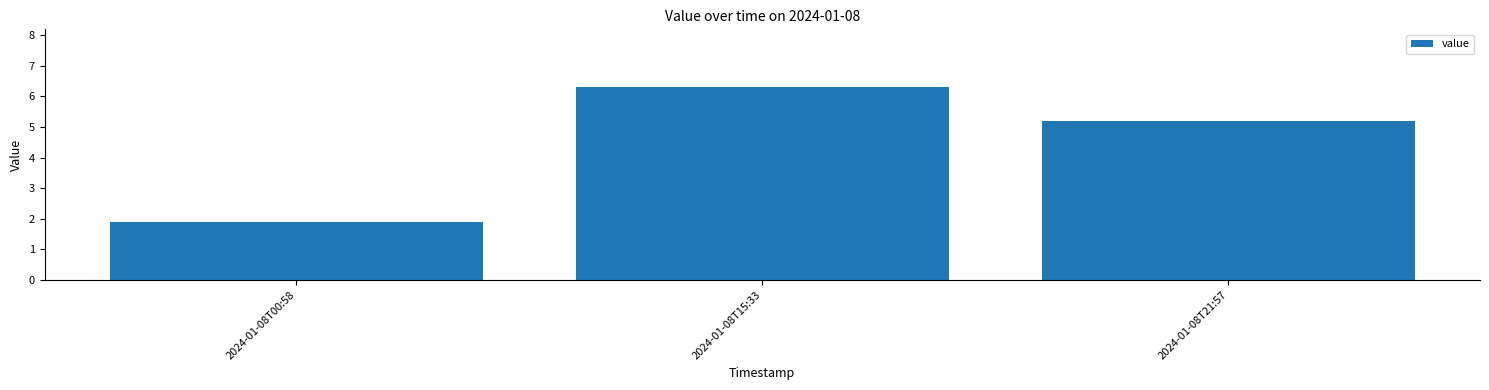

Is it true that the value at 2024-01-08T21:57 is 3.6?

False